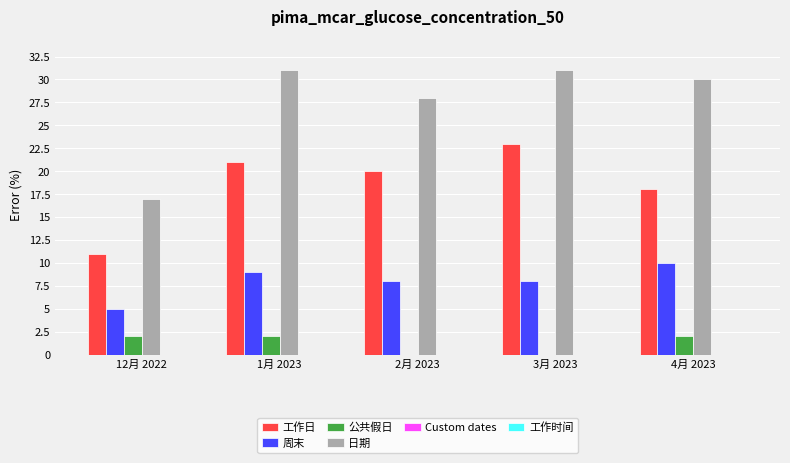

Reading left to right, transcribe all the data shown in this chart.

工作日: 12月 2022=11	1月 2023=21	2月 2023=20	3月 2023=23	4月 2023=18
周末: 12月 2022=5	1月 2023=9	2月 2023=8	3月 2023=8	4月 2023=10
公共假日: 12月 2022=2	1月 2023=2	2月 2023=0	3月 2023=0	4月 2023=2
日期: 12月 2022=17	1月 2023=31	2月 2023=28	3月 2023=31	4月 2023=30